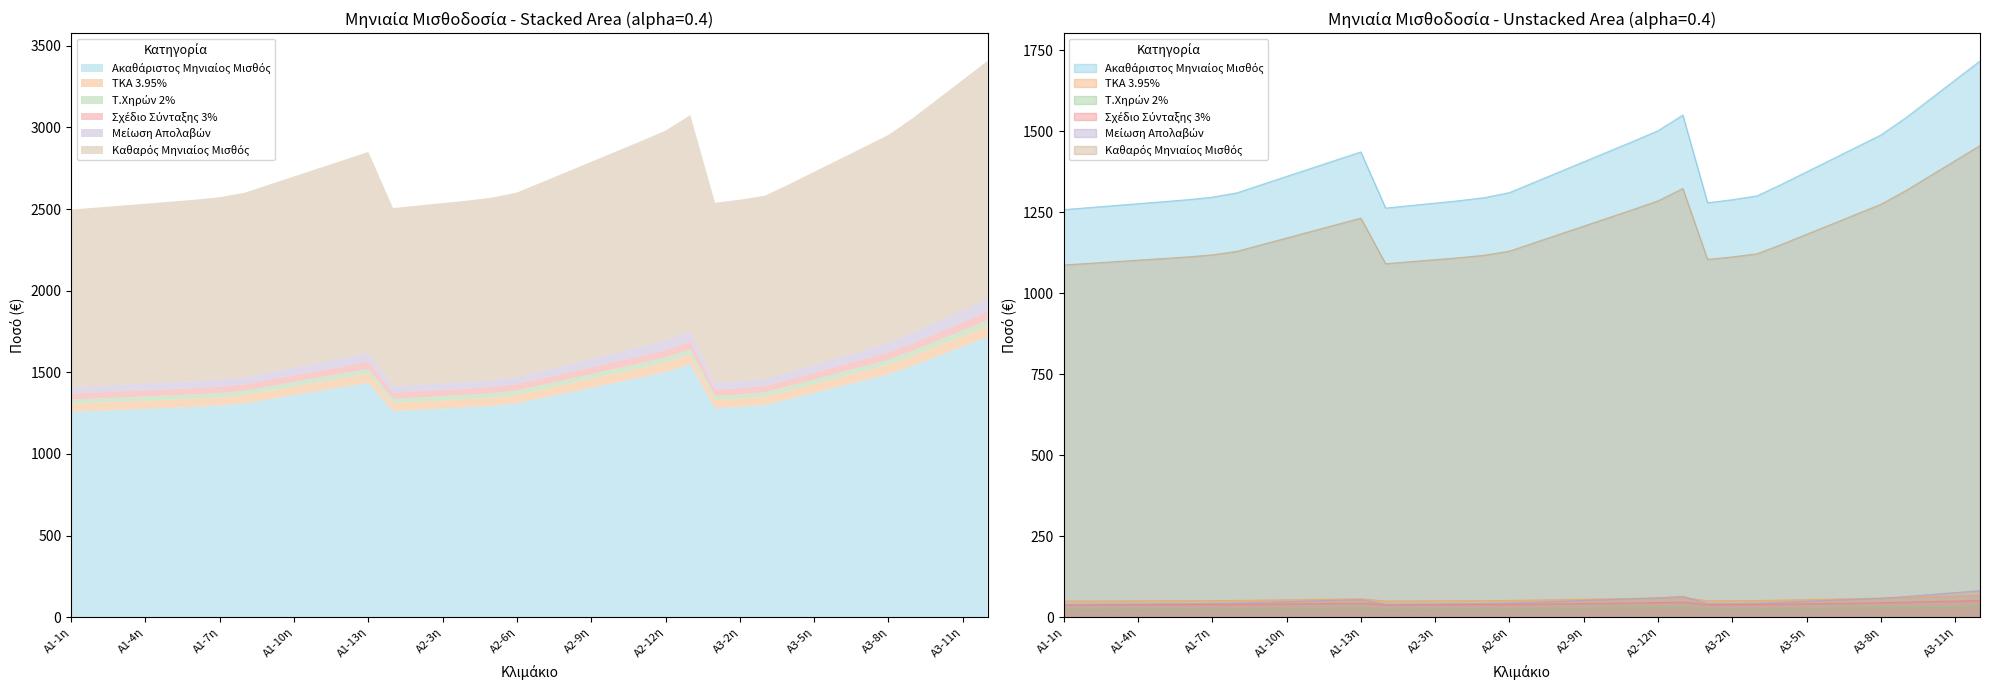

Rank the series by their maximum value, from highest to lowest.

Ακαθάριστος Μηνιαίος Μισθός, Καθαρός Μηνιαίος Μισθός, Μείωση Απολαβών, ΤΚΑ 3.95%, Σχέδιο Σύνταξης 3%, Τ.Χηρών 2%